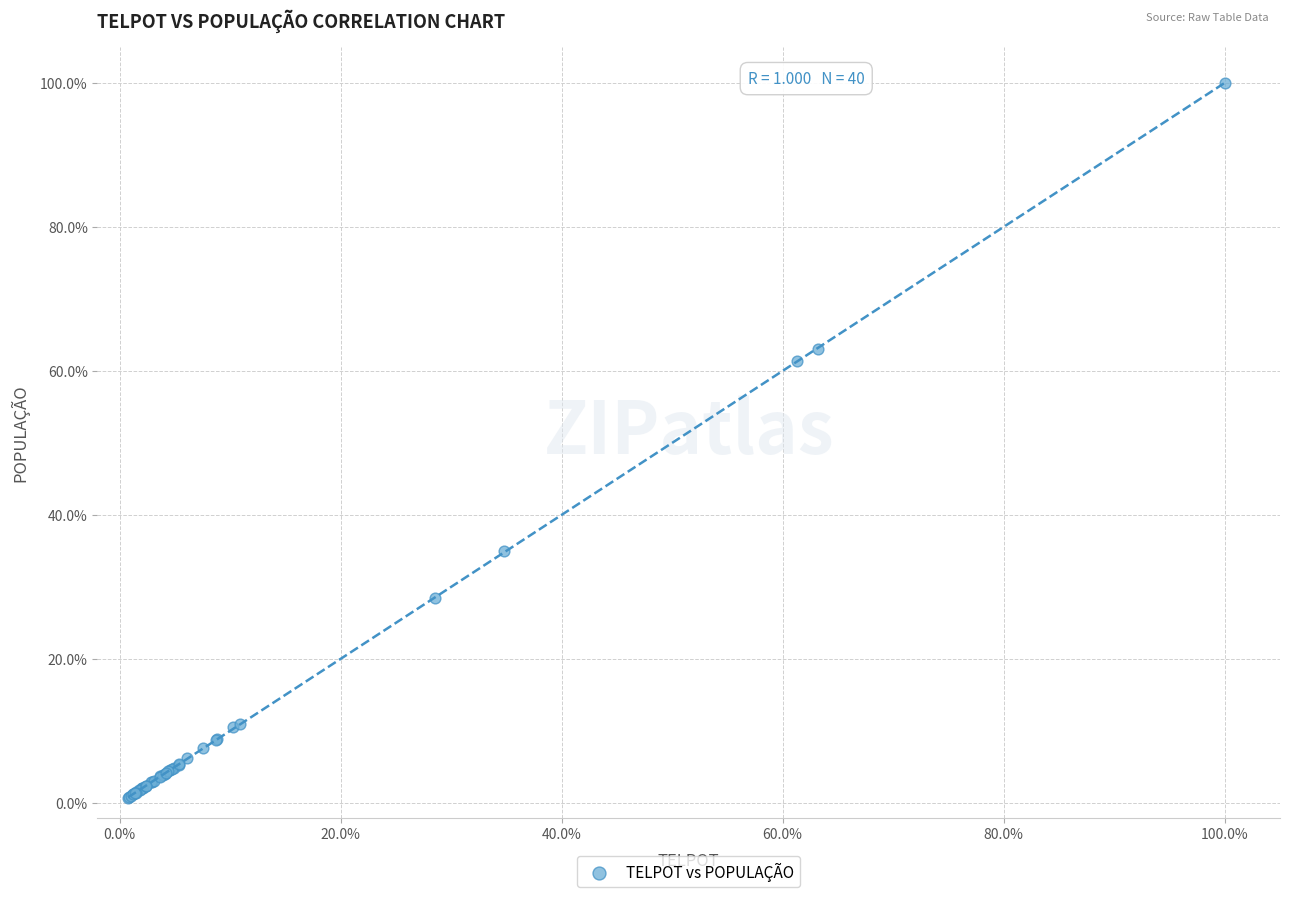

What Y value in the scatter plot is closest to 50?

61.4